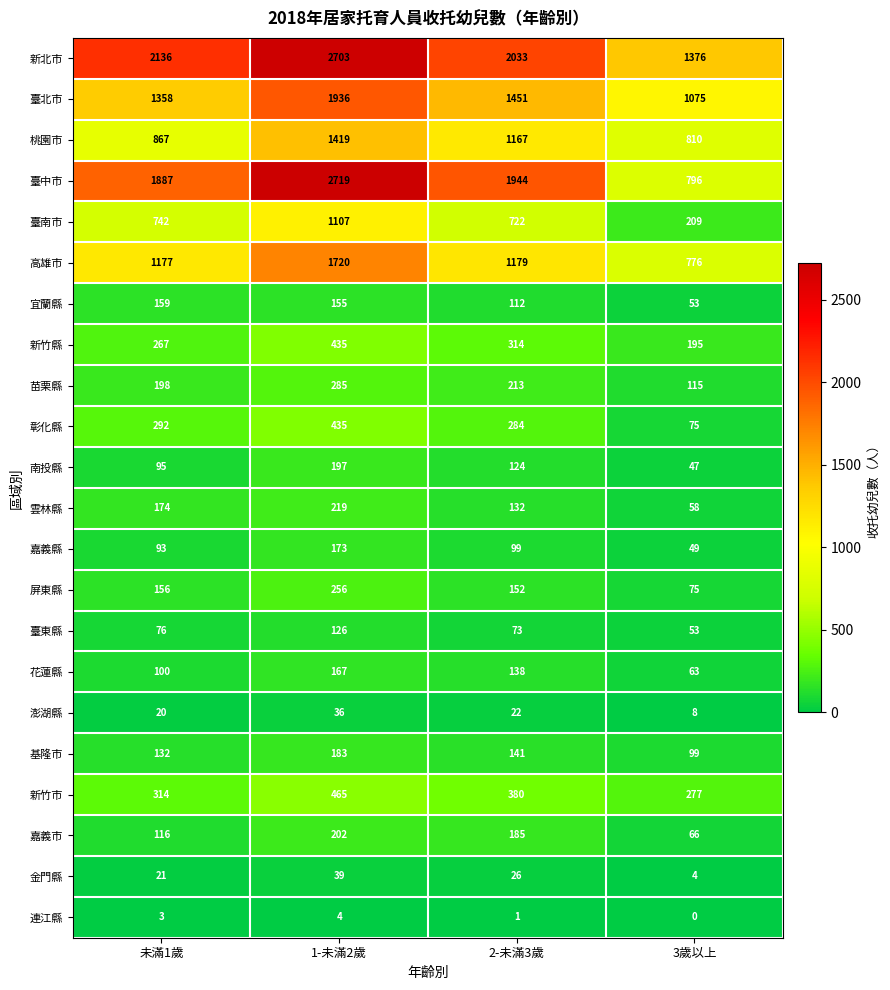

Which category has the lowest value in the 新竹縣 series?

3歲以上